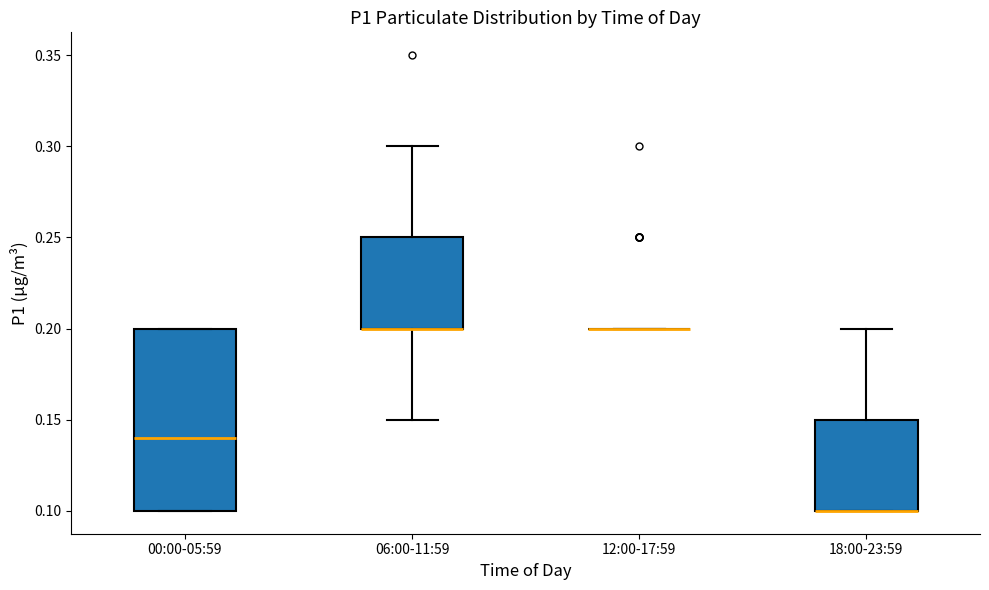

Reading left to right, transcribe this box plot: for each box, give where its median line is, the range the box spans, and where its two whiskers end, as read against the y-axis. The values are not printed on the chart, so give them approximately, as read against the axis.

00:00-05:59: median 0.14, box 0.10 to 0.20, whiskers 0.10 to 0.20
06:00-11:59: median 0.20 (drawn on the box's lower edge), box 0.20 to 0.25, whiskers 0.15 to 0.30
12:00-17:59: box collapsed to a line at 0.20, whiskers 0.20 to 0.20
18:00-23:59: median 0.10 (drawn on the box's lower edge), box 0.10 to 0.15, whiskers 0.10 to 0.20